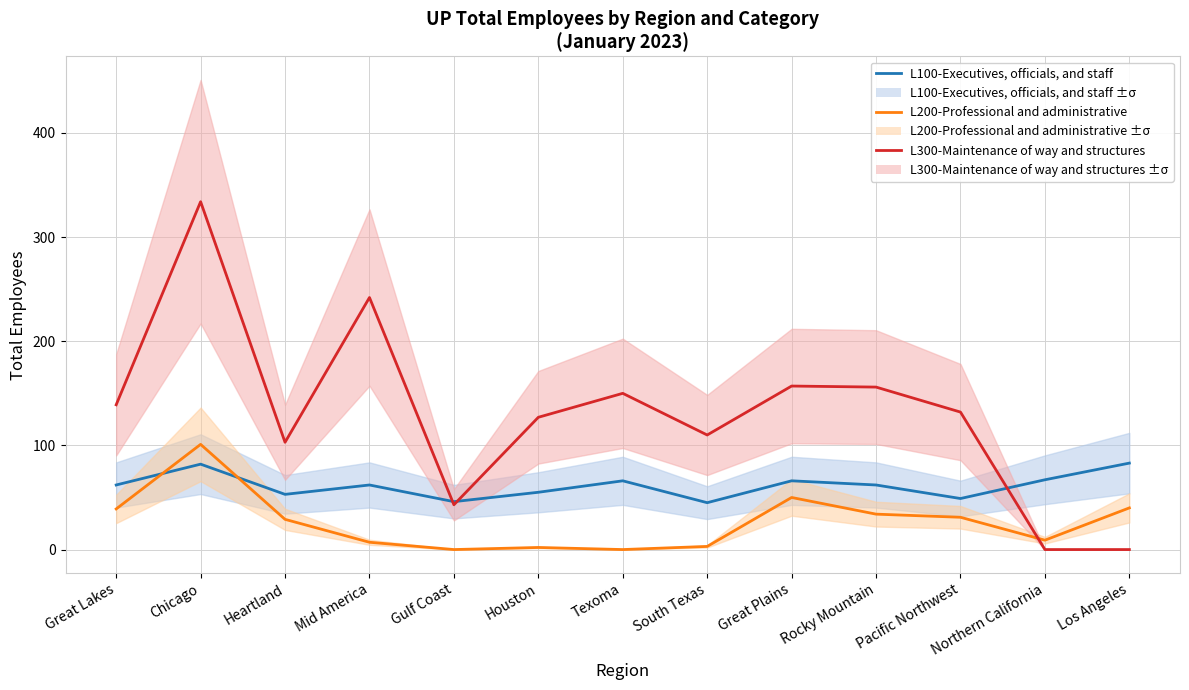

How many lines are shown in the chart?

3